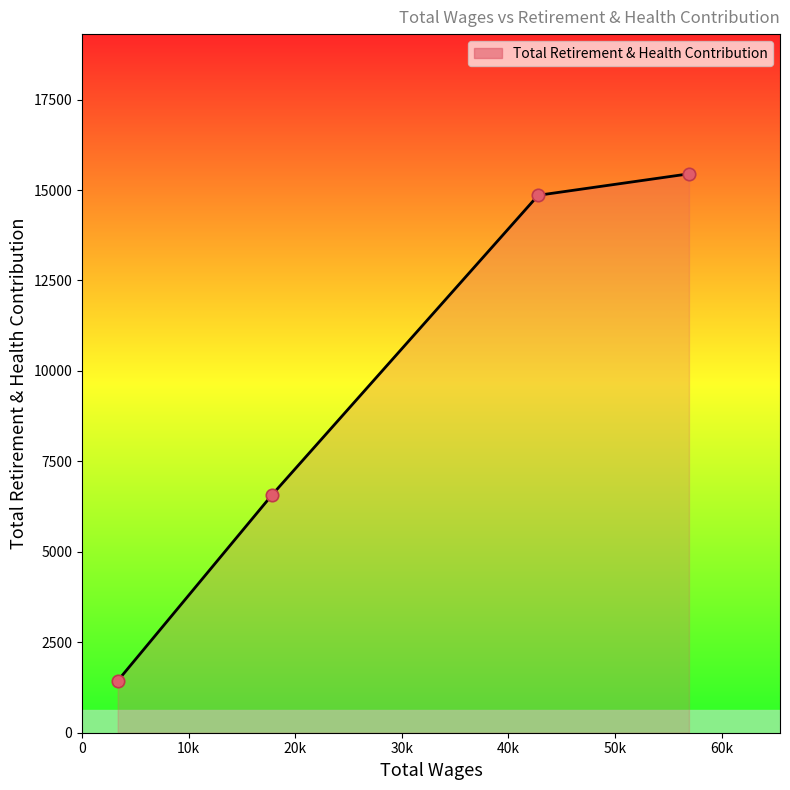

What is the smallest value displayed?

1433